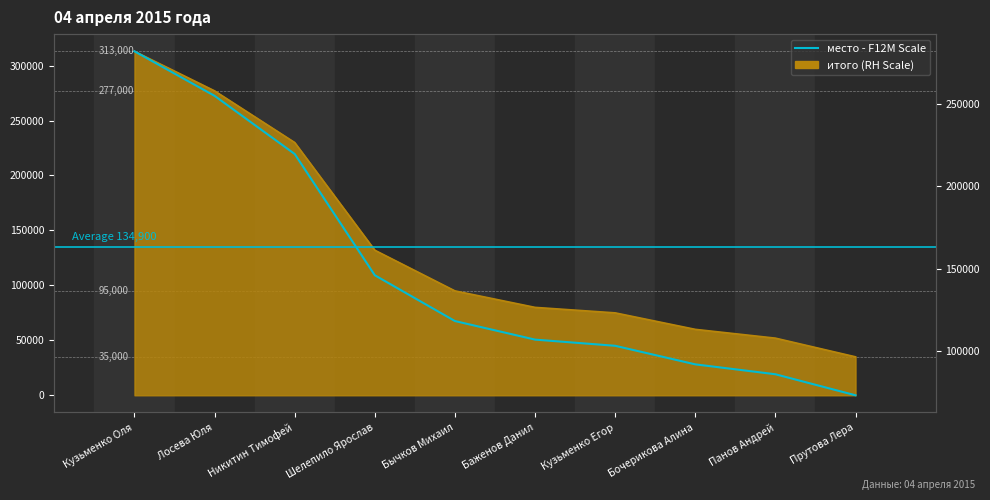

Where does the data first go above 118200?

Кузьменко Оля